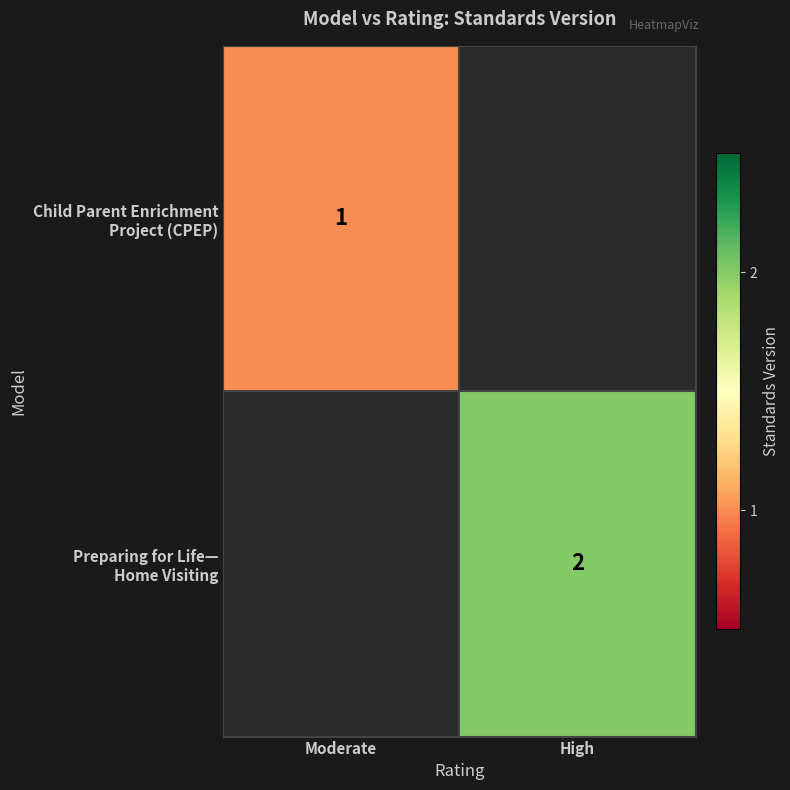

How many positive values does the Preparing for Life— Home Visiting series have?

1